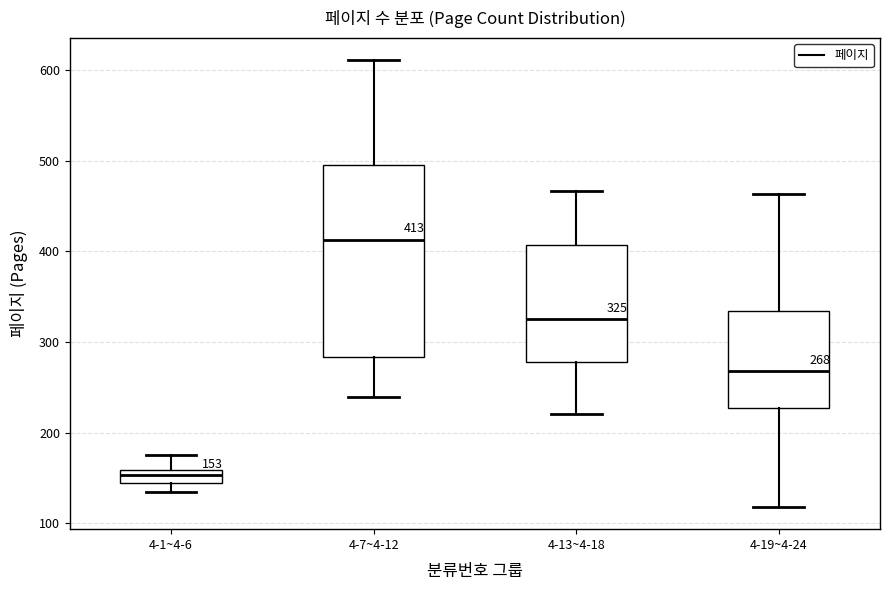

Comparing the boxes themselves (not the whiskers), which one is the tallest?

4-7~4-12